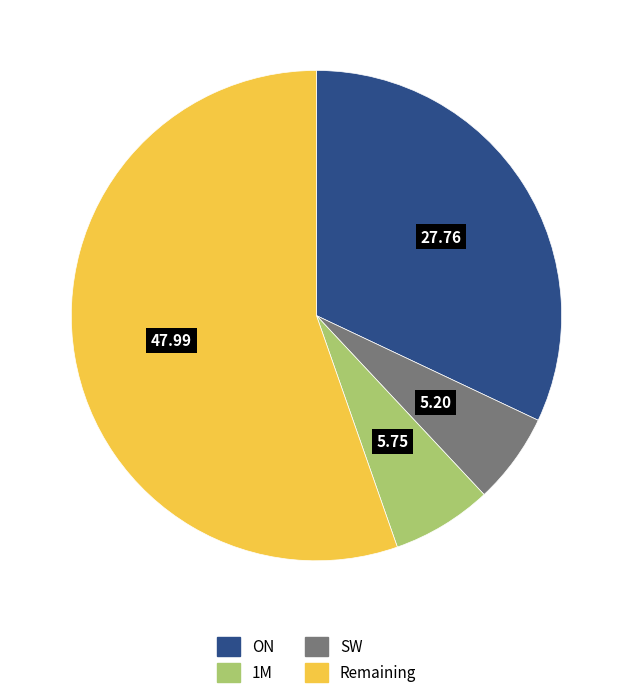

Is there a majority slice in this chart?

Yes